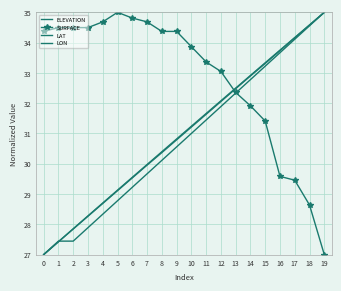

How many data points in SURFACE are above 34?

10